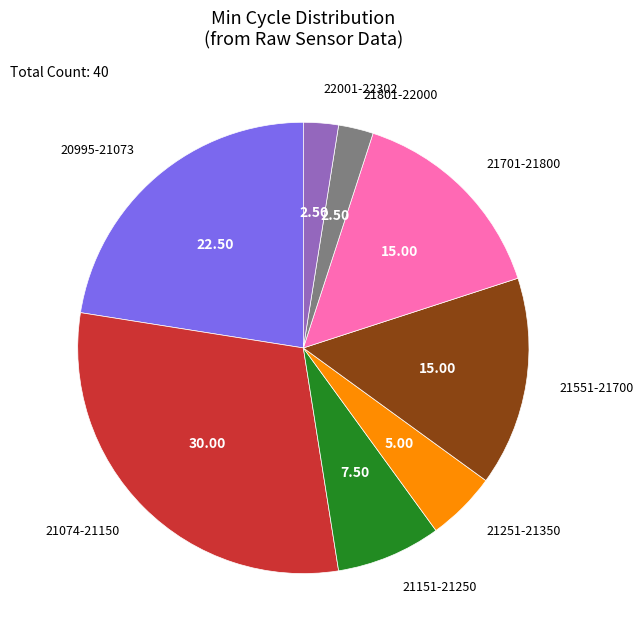

Which category has the biggest portion of the pie?

21074-21150